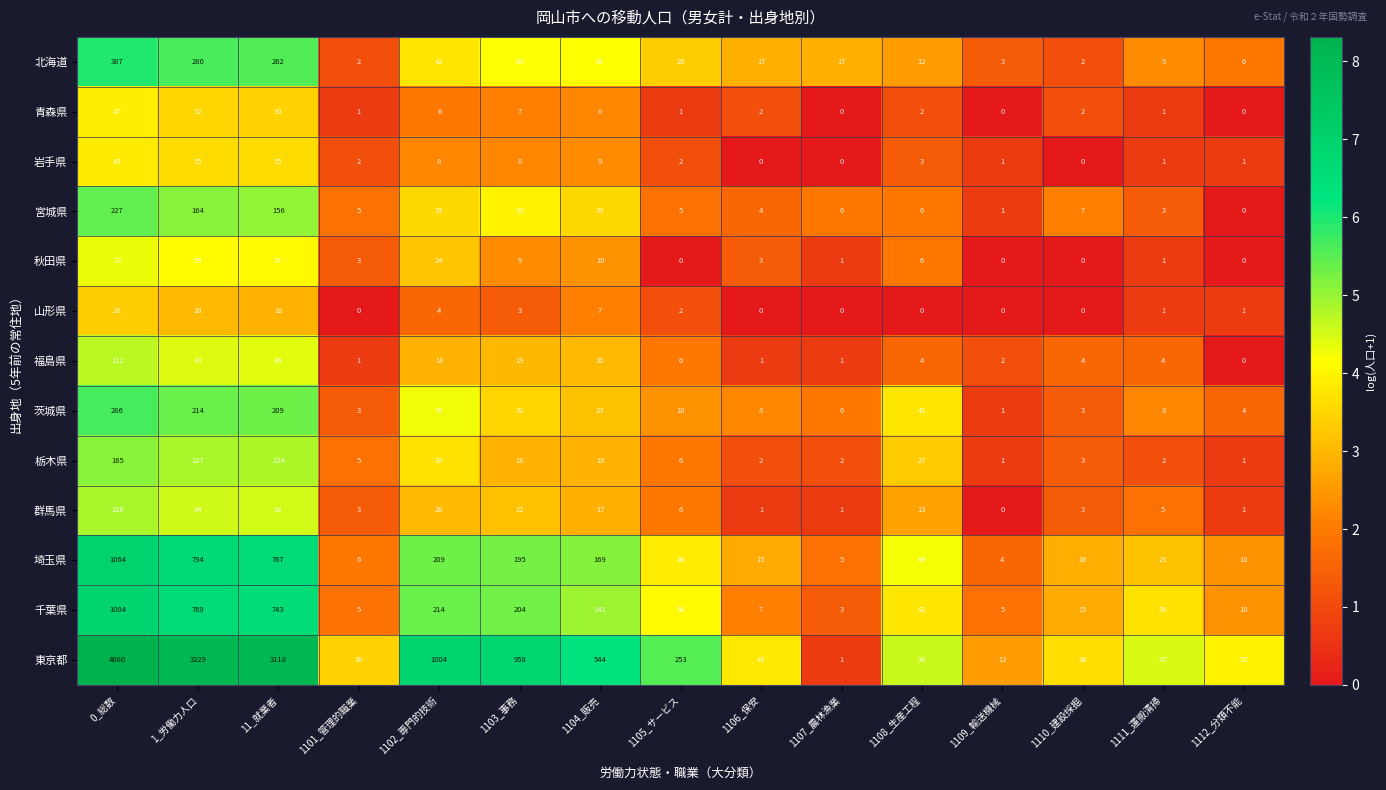

What is the difference between the maximum and minimum values in the 栃木県 series?

164